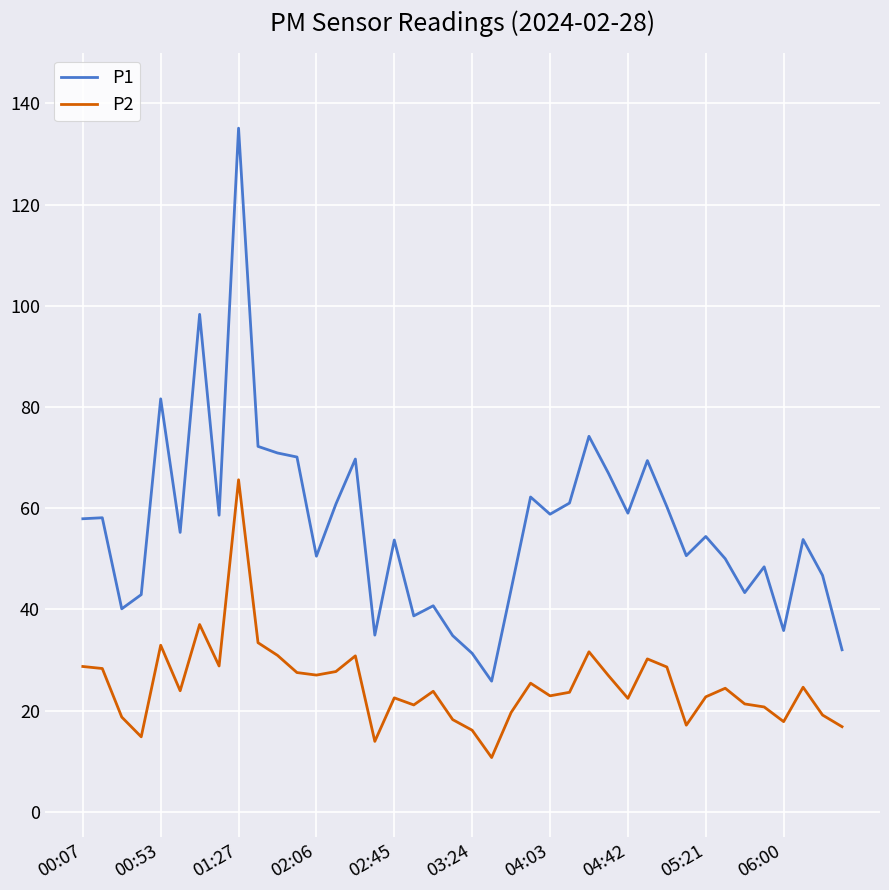

Which series has the widest spread of values?

P1